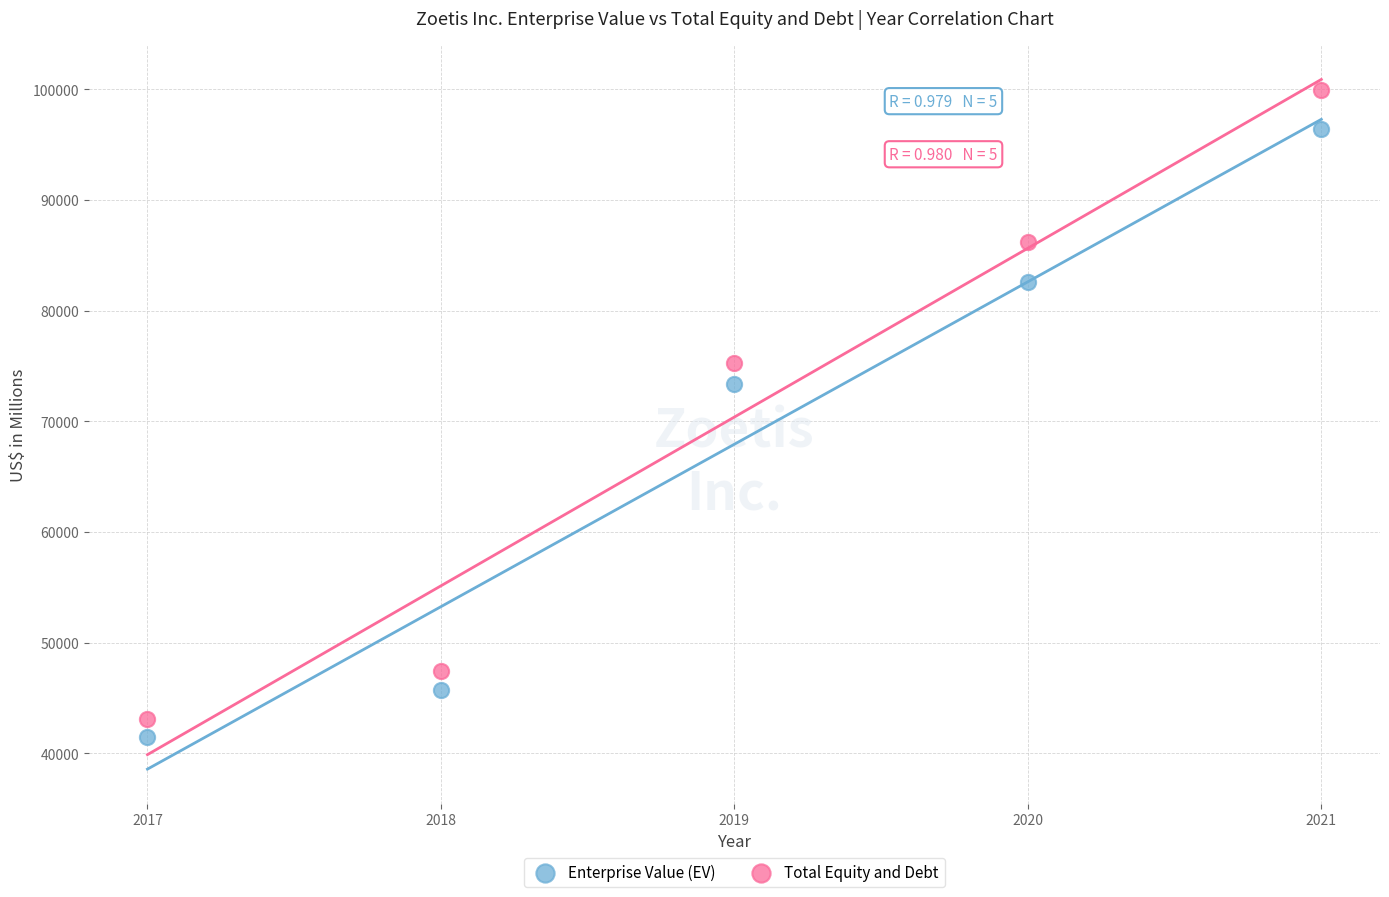

Across all data points, what is the range of X values (max minus min)?

4